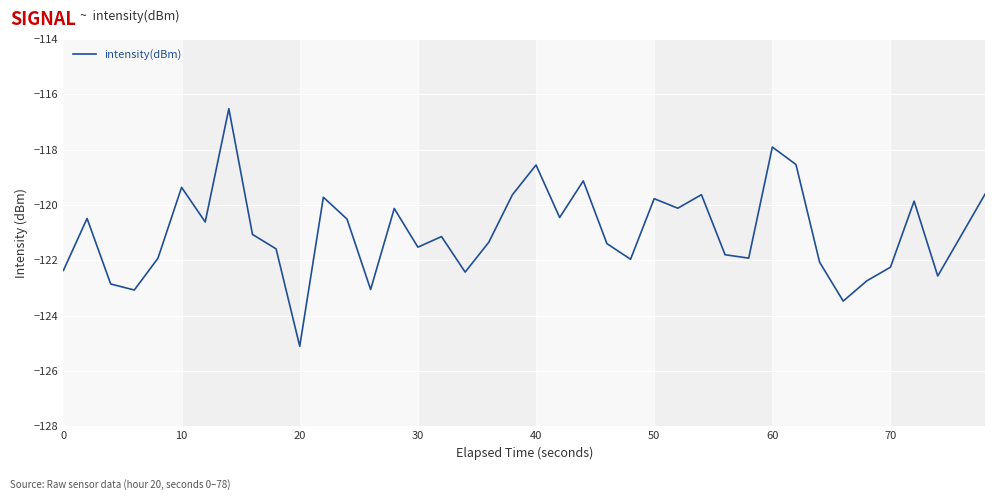

What is the difference between the second highest and second lowest values?

5.6